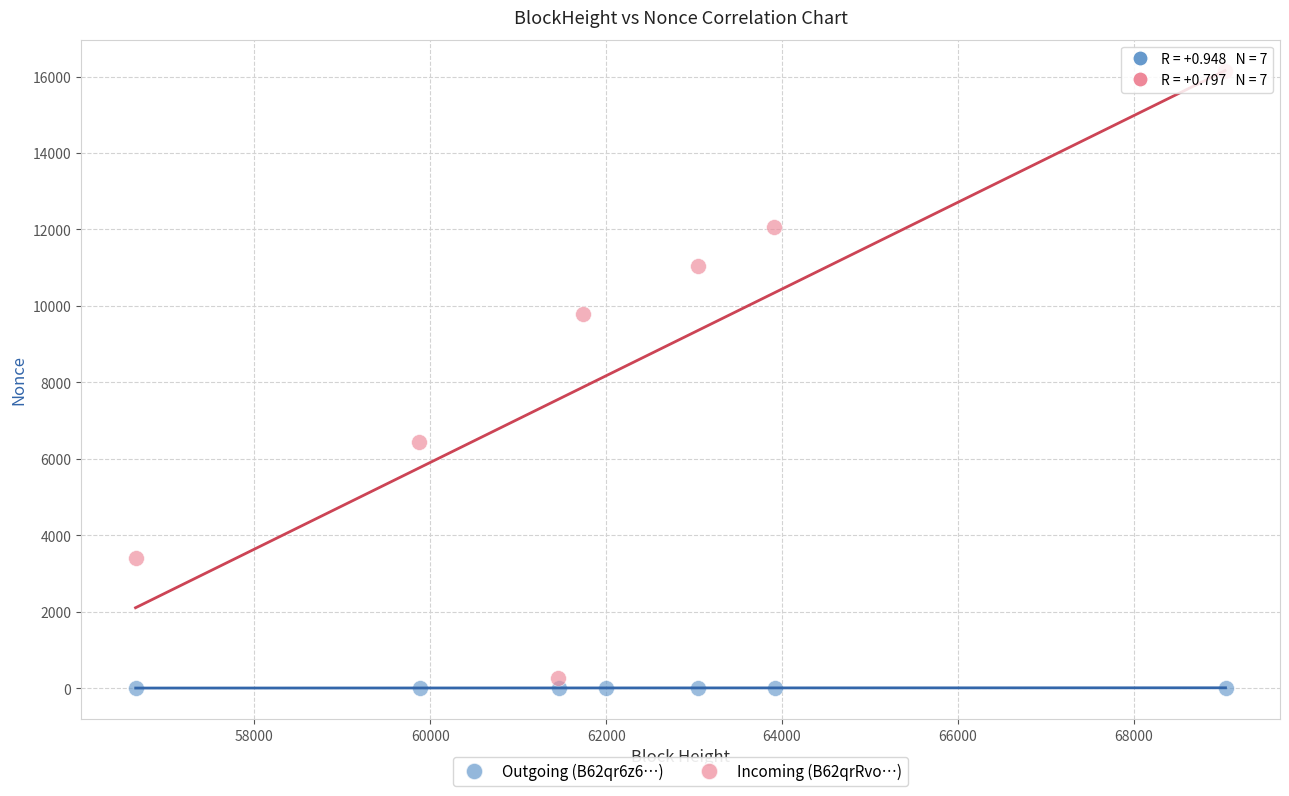

Which series has the largest Y range (max minus min)?

Incoming (B62qrRvo…)